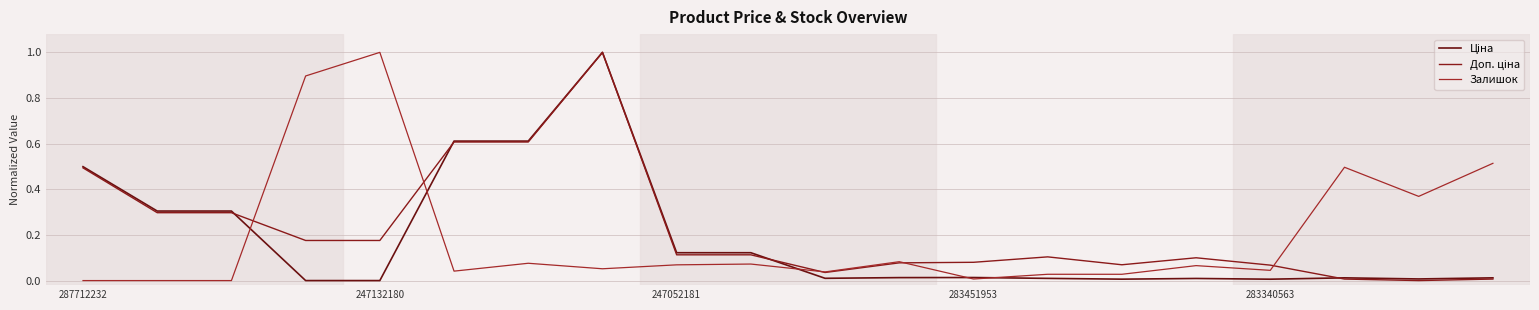

Does the chart have visible grid lines?

Yes